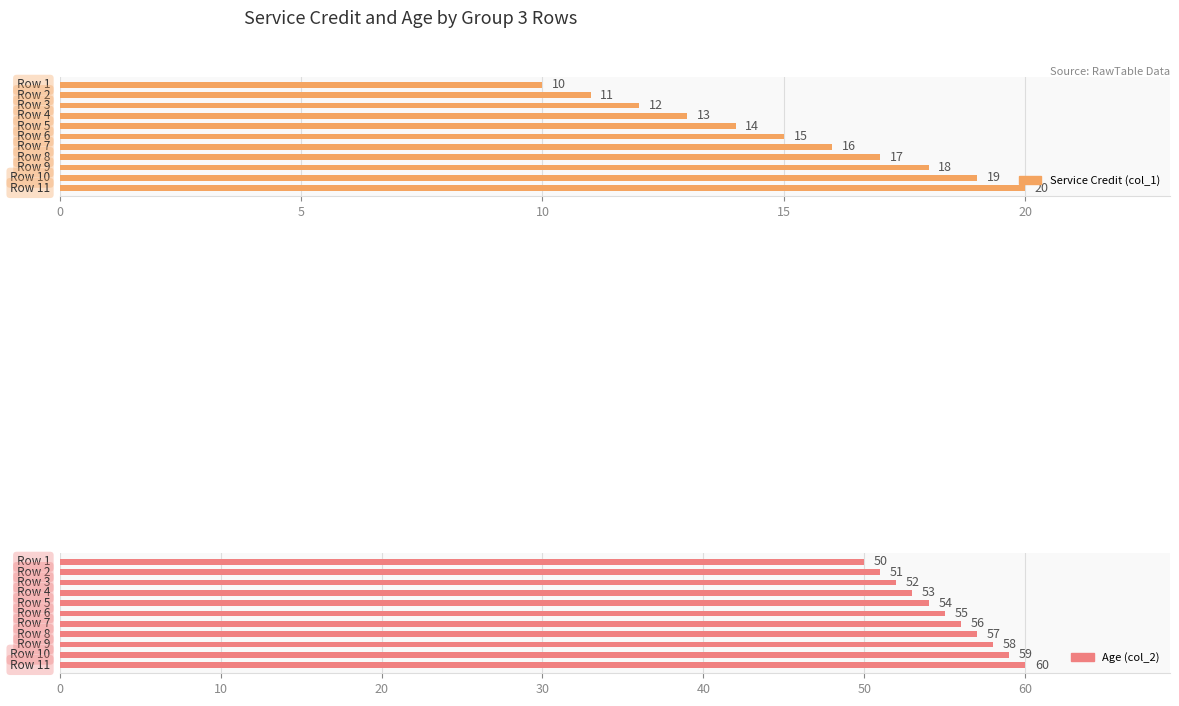

How many data points in Service Credit (col_1) are above 15?

5